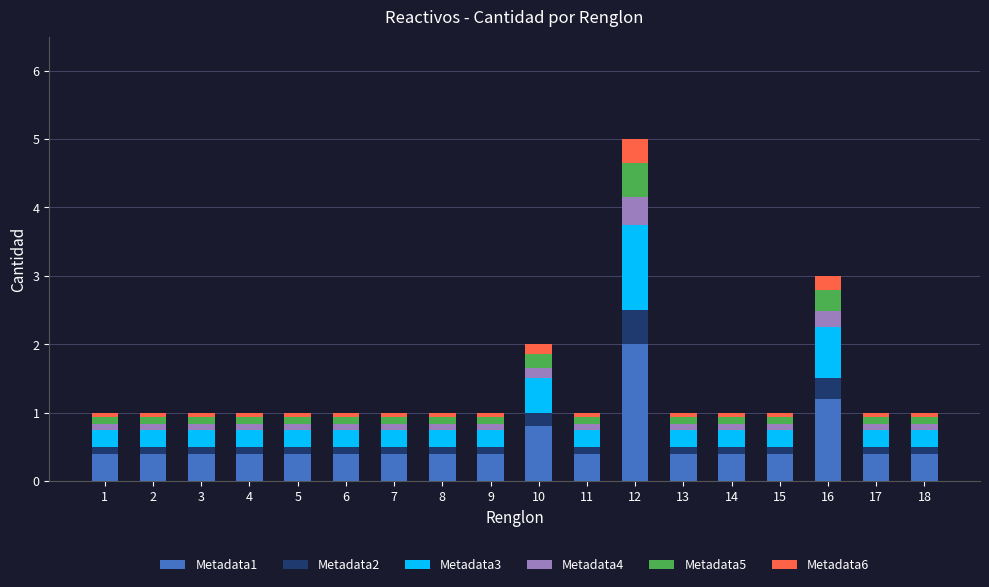

At which category is the sum across all series the highest?

12